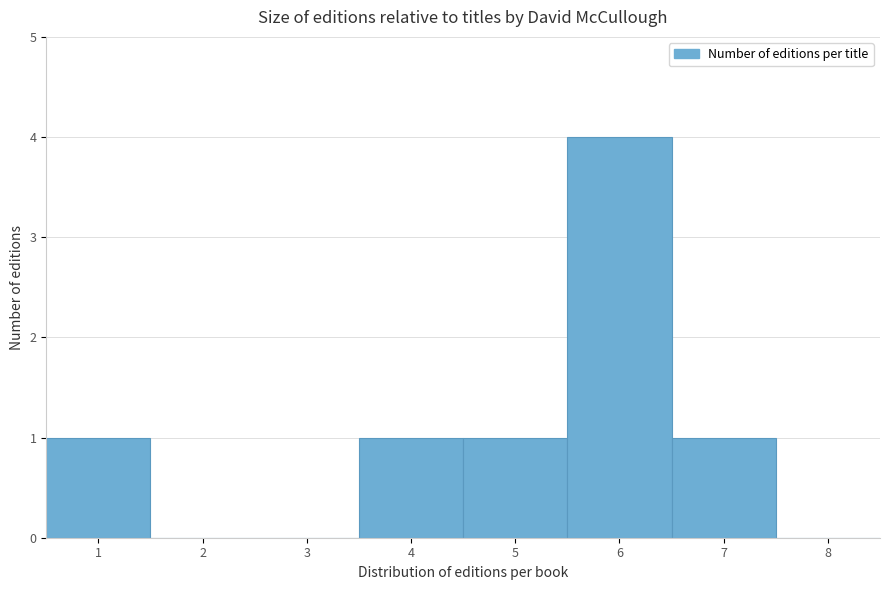

Which range on the x-axis has the tallest bar?

5.5 to 6.5